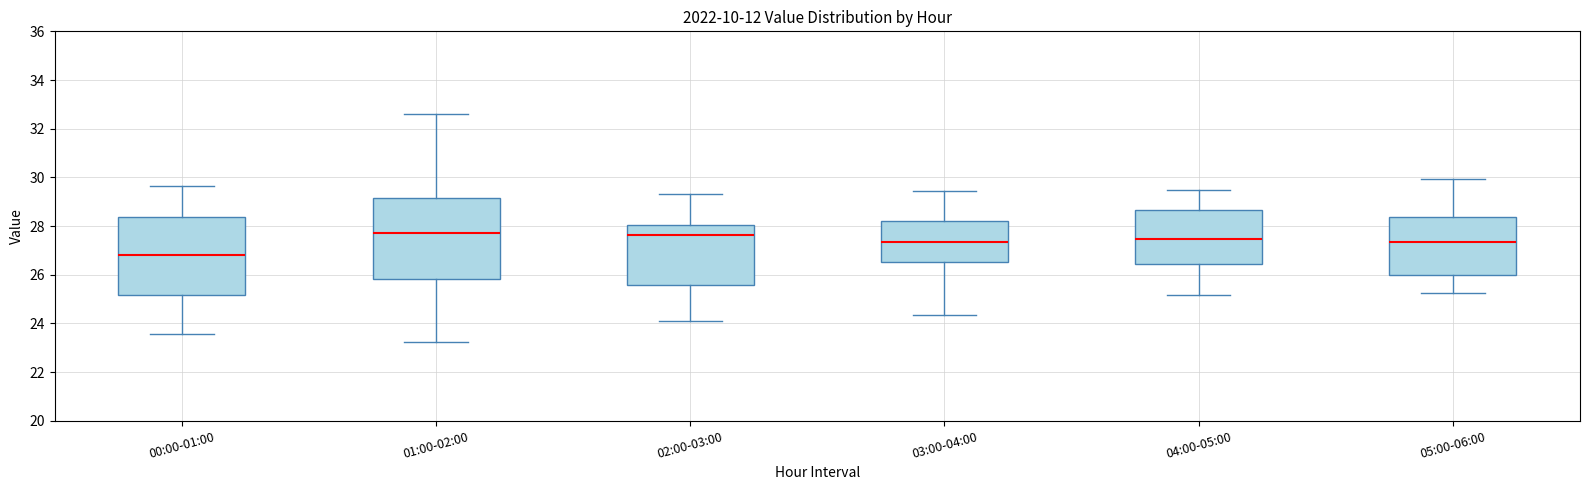

Which box has the lowest median line?

00:00-01:00